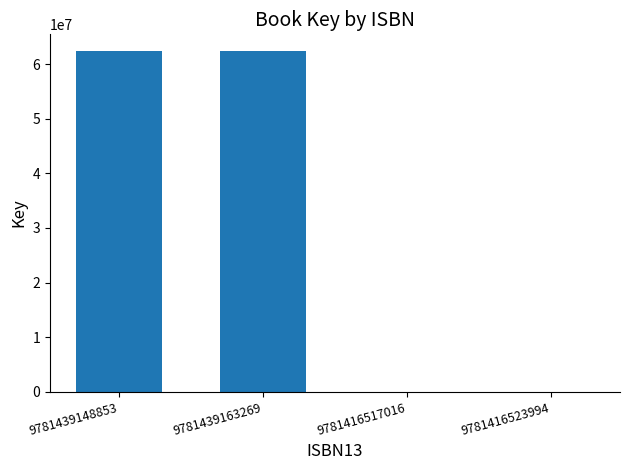

Are the bars horizontal?

No